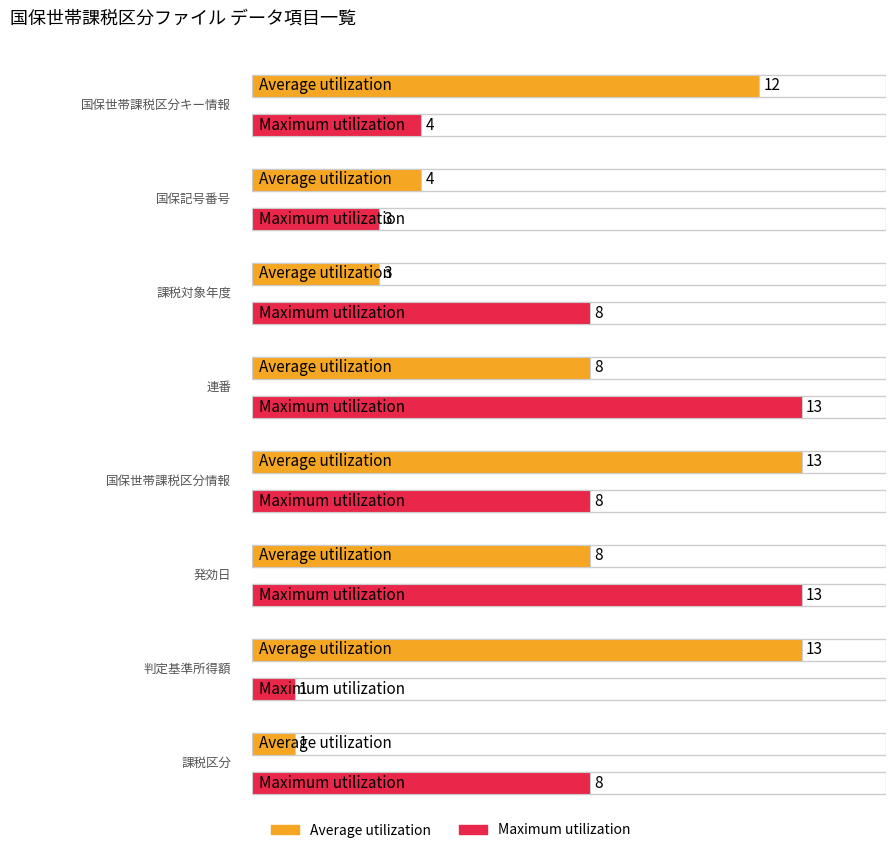

Are the bars horizontal?

Yes